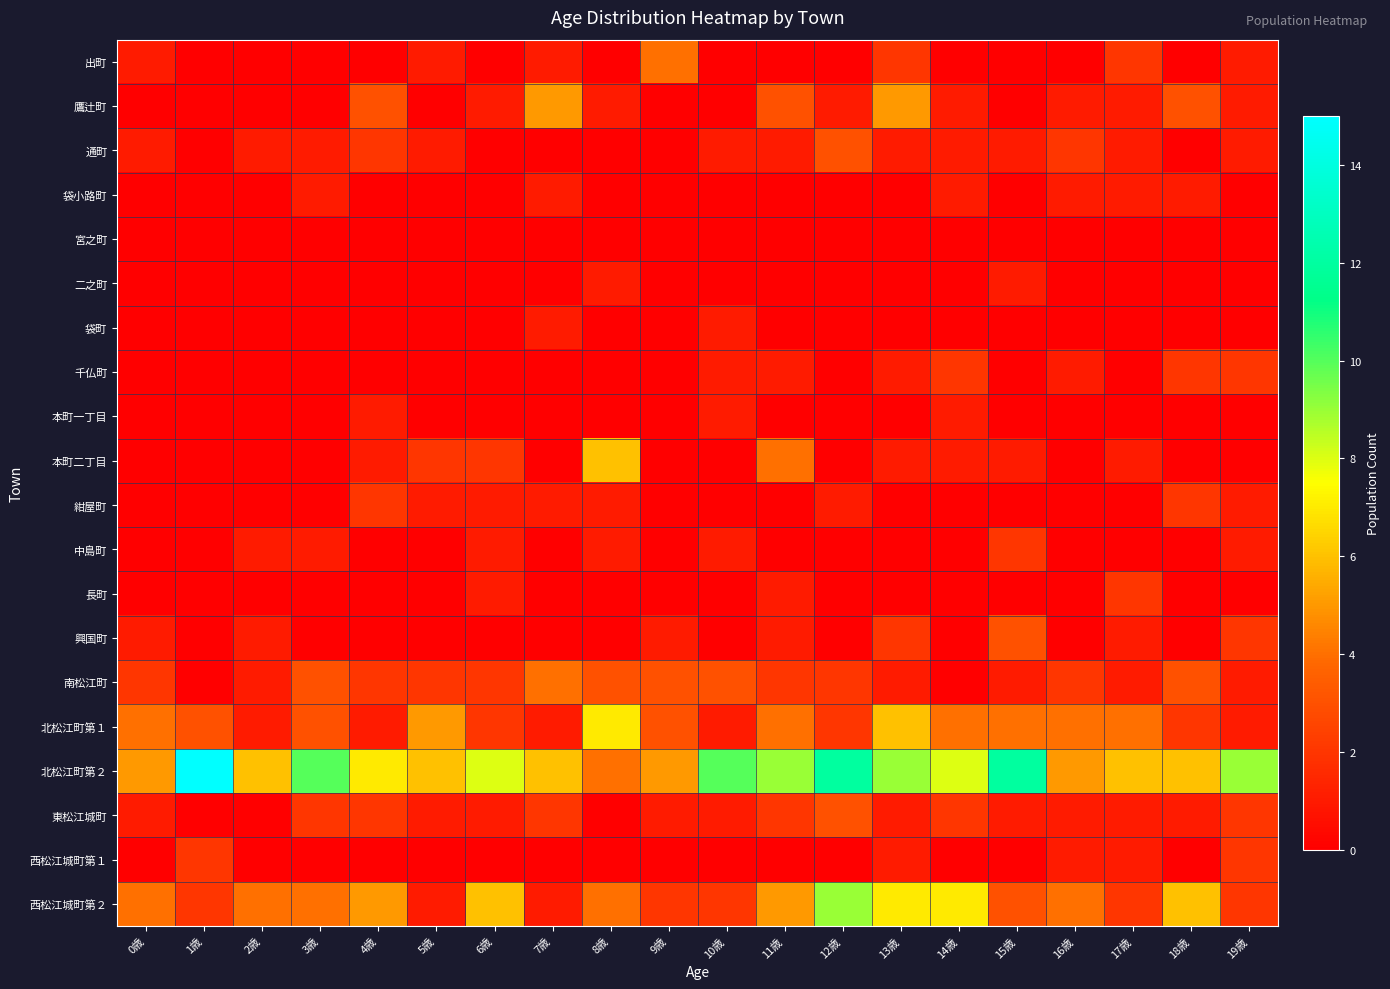

Reading left to right, extract all data points from this chart.

出町: 0歳=1	1歳=0	2歳=0	3歳=0	4歳=0	5歳=1	6歳=0	7歳=1	8歳=0	9歳=4	10歳=0	11歳=0	12歳=0	13歳=2	14歳=0	15歳=0	16歳=0	17歳=2	18歳=0	19歳=1
鷹辻町: 0歳=0	1歳=0	2歳=0	3歳=0	4歳=3	5歳=0	6歳=1	7歳=5	8歳=1	9歳=0	10歳=0	11歳=3	12歳=1	13歳=5	14歳=1	15歳=0	16歳=1	17歳=1	18歳=3	19歳=1
通町: 0歳=1	1歳=0	2歳=1	3歳=1	4歳=2	5歳=1	6歳=0	7歳=0	8歳=0	9歳=0	10歳=1	11歳=1	12歳=3	13歳=1	14歳=1	15歳=1	16歳=2	17歳=1	18歳=0	19歳=1
袋小路町: 0歳=0	1歳=0	2歳=0	3歳=1	4歳=0	5歳=0	6歳=0	7歳=1	8歳=0	9歳=0	10歳=0	11歳=0	12歳=0	13歳=0	14歳=1	15歳=0	16歳=1	17歳=1	18歳=1	19歳=0
宮之町: 0歳=0	1歳=0	2歳=0	3歳=0	4歳=0	5歳=0	6歳=0	7歳=0	8歳=0	9歳=0	10歳=0	11歳=0	12歳=0	13歳=0	14歳=0	15歳=0	16歳=0	17歳=0	18歳=0	19歳=0
二之町: 0歳=0	1歳=0	2歳=0	3歳=0	4歳=0	5歳=0	6歳=0	7歳=0	8歳=1	9歳=0	10歳=0	11歳=0	12歳=0	13歳=0	14歳=0	15歳=1	16歳=0	17歳=0	18歳=0	19歳=0
袋町: 0歳=0	1歳=0	2歳=0	3歳=0	4歳=0	5歳=0	6歳=0	7歳=1	8歳=0	9歳=0	10歳=1	11歳=0	12歳=0	13歳=0	14歳=0	15歳=0	16歳=0	17歳=0	18歳=0	19歳=0
千仏町: 0歳=0	1歳=0	2歳=0	3歳=0	4歳=0	5歳=0	6歳=0	7歳=0	8歳=0	9歳=0	10歳=1	11歳=1	12歳=0	13歳=1	14歳=2	15歳=0	16歳=1	17歳=0	18歳=2	19歳=2
本町一丁目: 0歳=0	1歳=0	2歳=0	3歳=0	4歳=1	5歳=0	6歳=0	7歳=0	8歳=0	9歳=0	10歳=1	11歳=0	12歳=0	13歳=0	14歳=1	15歳=0	16歳=0	17歳=0	18歳=0	19歳=0
本町二丁目: 0歳=0	1歳=0	2歳=0	3歳=0	4歳=1	5歳=2	6歳=2	7歳=0	8歳=6	9歳=0	10歳=0	11歳=4	12歳=0	13歳=1	14歳=1	15歳=1	16歳=0	17歳=1	18歳=0	19歳=0
紺屋町: 0歳=0	1歳=0	2歳=0	3歳=0	4歳=2	5歳=1	6歳=1	7歳=1	8歳=1	9歳=0	10歳=0	11歳=0	12歳=1	13歳=0	14歳=0	15歳=0	16歳=0	17歳=0	18歳=2	19歳=1
中島町: 0歳=0	1歳=0	2歳=1	3歳=1	4歳=0	5歳=0	6歳=1	7歳=0	8歳=1	9歳=0	10歳=1	11歳=0	12歳=0	13歳=0	14歳=0	15歳=2	16歳=0	17歳=0	18歳=0	19歳=1
長町: 0歳=0	1歳=0	2歳=0	3歳=0	4歳=0	5歳=0	6歳=1	7歳=0	8歳=0	9歳=0	10歳=0	11歳=1	12歳=0	13歳=0	14歳=0	15歳=0	16歳=0	17歳=2	18歳=0	19歳=0
興国町: 0歳=1	1歳=0	2歳=1	3歳=0	4歳=0	5歳=0	6歳=0	7歳=0	8歳=0	9歳=1	10歳=0	11歳=1	12歳=0	13歳=2	14歳=0	15歳=3	16歳=0	17歳=1	18歳=0	19歳=2
南松江町: 0歳=2	1歳=0	2歳=1	3歳=3	4歳=2	5歳=2	6歳=2	7歳=4	8歳=3	9歳=3	10歳=3	11歳=2	12歳=2	13歳=1	14歳=0	15歳=1	16歳=2	17歳=1	18歳=3	19歳=1
北松江町第１: 0歳=4	1歳=3	2歳=1	3歳=3	4歳=1	5歳=5	6歳=2	7歳=1	8歳=7	9歳=3	10歳=1	11歳=4	12歳=2	13歳=6	14歳=4	15歳=4	16歳=4	17歳=4	18歳=2	19歳=1
北松江町第２: 0歳=5	1歳=15	2歳=6	3歳=10	4歳=7	5歳=6	6歳=8	7歳=6	8歳=4	9歳=5	10歳=10	11歳=9	12歳=12	13歳=9	14歳=8	15歳=12	16歳=5	17歳=6	18歳=6	19歳=9
東松江城町: 0歳=1	1歳=0	2歳=0	3歳=2	4歳=2	5歳=1	6歳=1	7歳=2	8歳=0	9歳=1	10歳=1	11歳=2	12歳=3	13歳=1	14歳=2	15歳=1	16歳=1	17歳=1	18歳=1	19歳=2
西松江城町第１: 0歳=0	1歳=2	2歳=0	3歳=0	4歳=0	5歳=0	6歳=0	7歳=0	8歳=0	9歳=0	10歳=0	11歳=0	12歳=0	13歳=1	14歳=0	15歳=0	16歳=1	17歳=1	18歳=0	19歳=2
西松江城町第２: 0歳=4	1歳=2	2歳=4	3歳=4	4歳=5	5歳=1	6歳=6	7歳=1	8歳=4	9歳=2	10歳=2	11歳=5	12歳=9	13歳=7	14歳=7	15歳=3	16歳=4	17歳=2	18歳=6	19歳=2